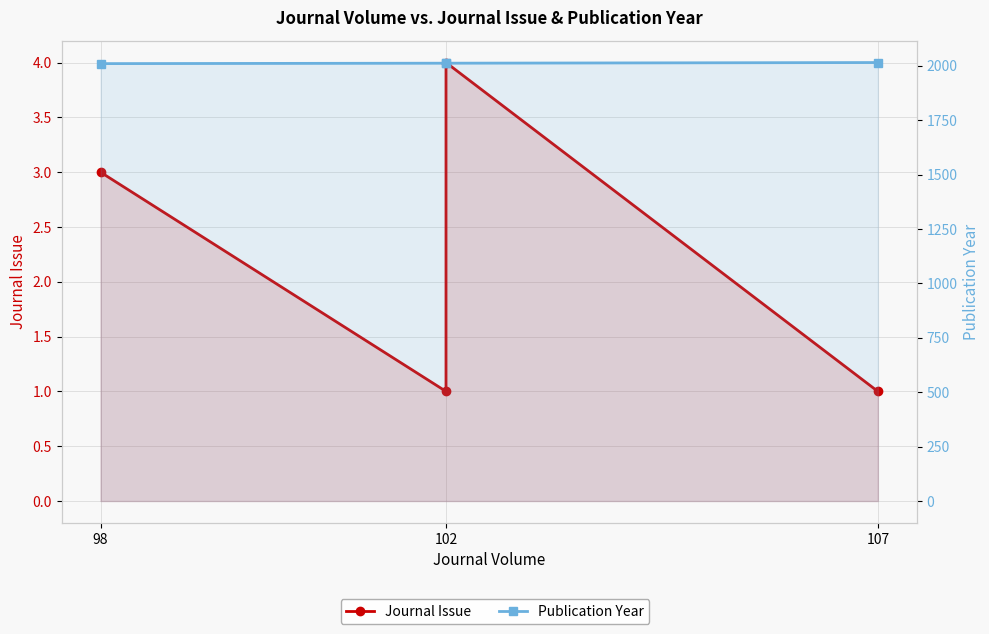

Count the Journal Issue values in the range 1 to 4.

4